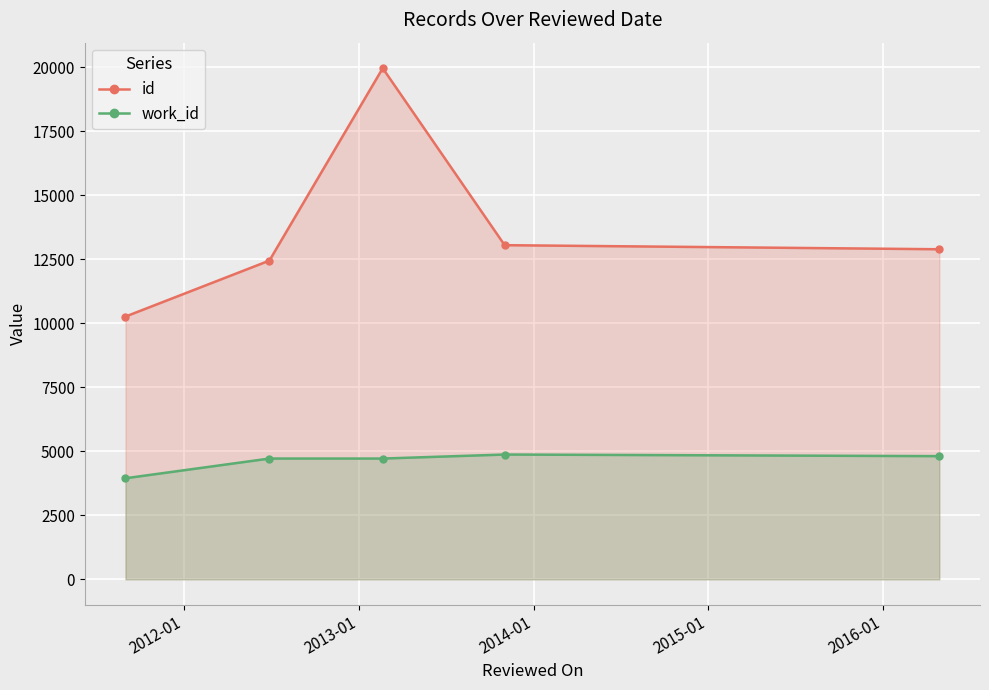

Which series has the largest total across all categories?

id